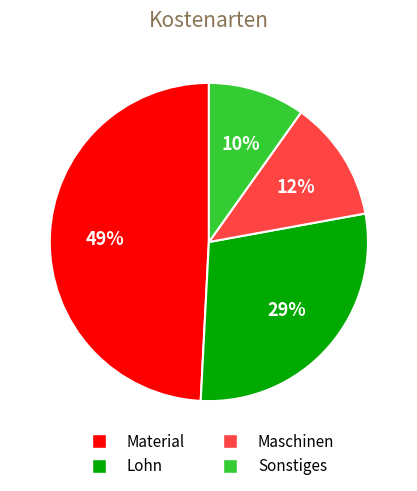

Do Material and Sonstiges together represent more than half of the pie?

Yes